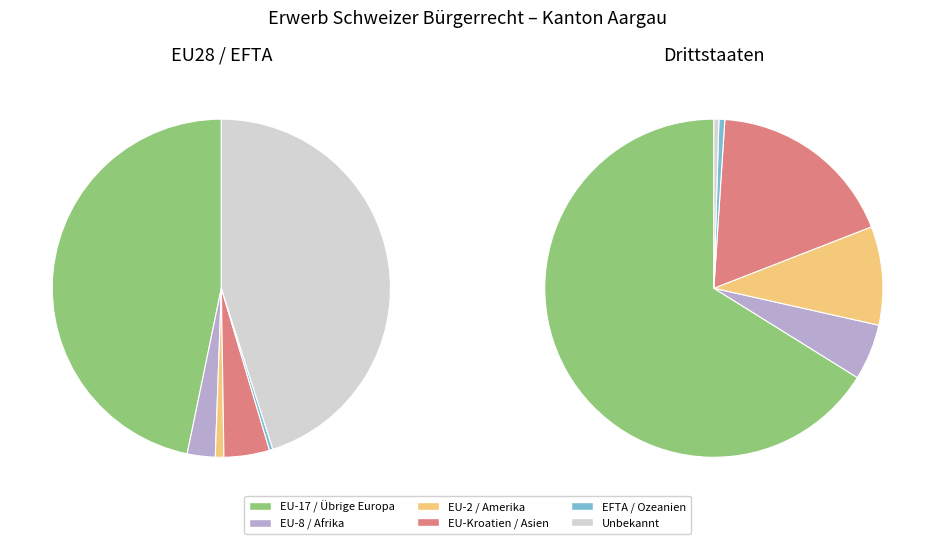

Which category accounts for the majority?

Europa